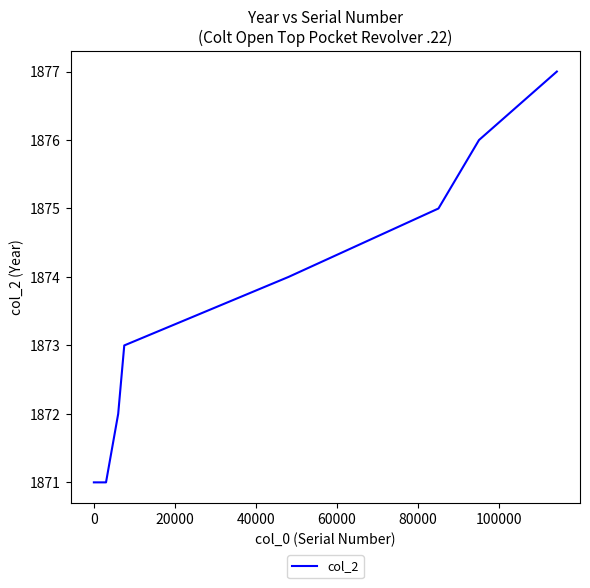

What is the sum of all values?

14989